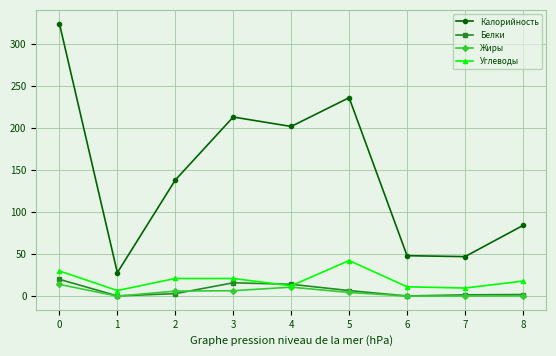

Where do Белки and Углеводы first cross each other?

3 and 4